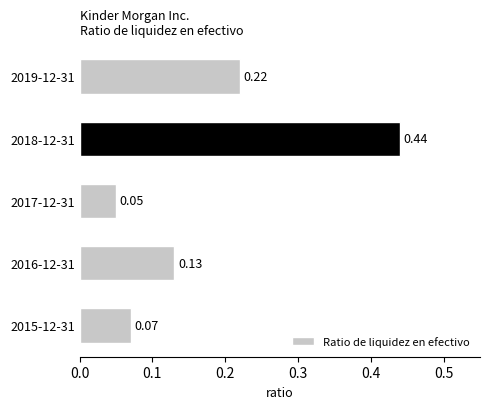

Count the number of categories in the chart.

5